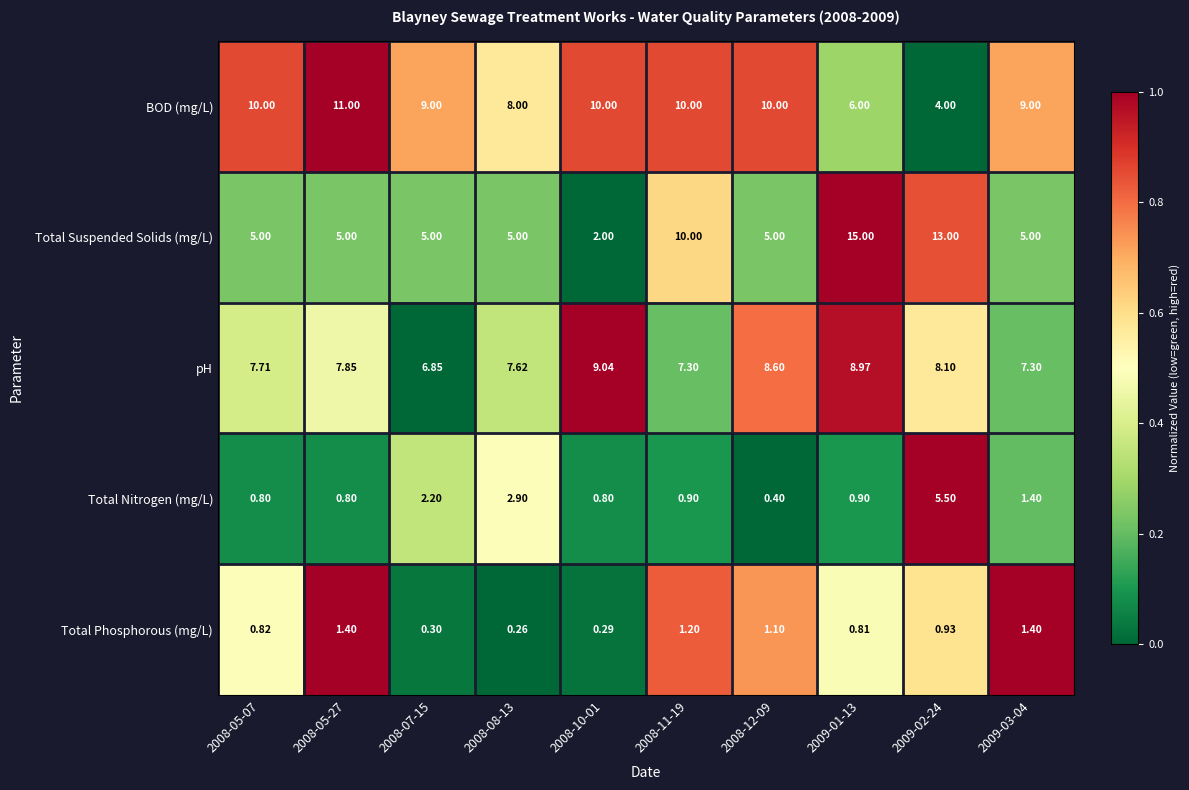

Which series has the largest range (max minus min)?

Total Suspended Solids (mg/L)